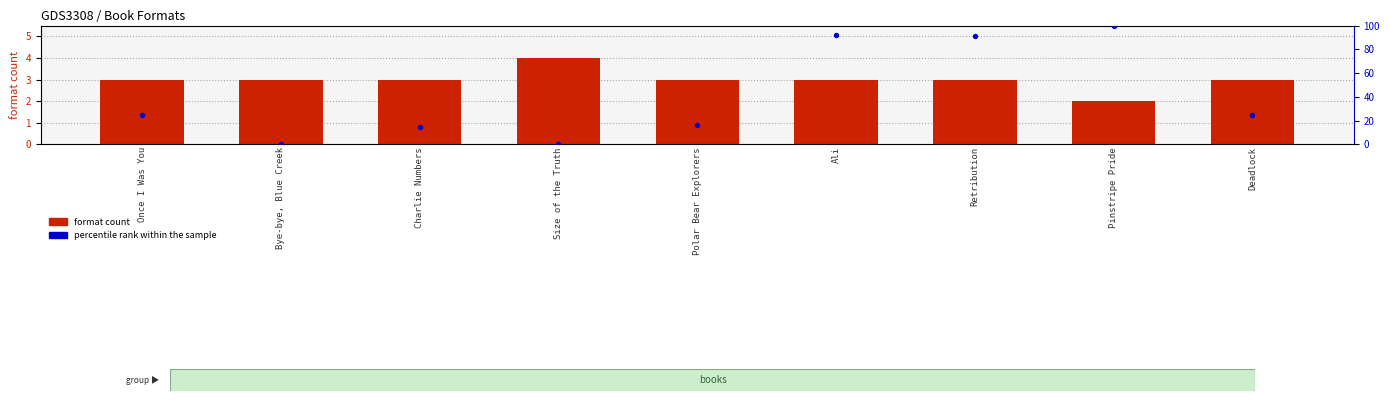

Which series has the largest total across all categories?

percentile rank within the sample